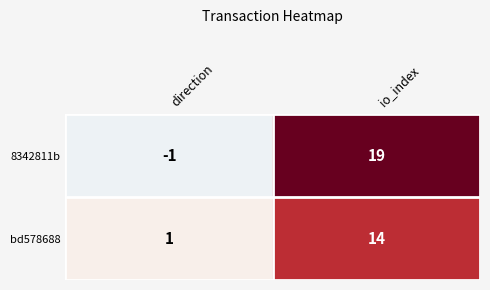

At which label is bd578688 closest to 7?

direction